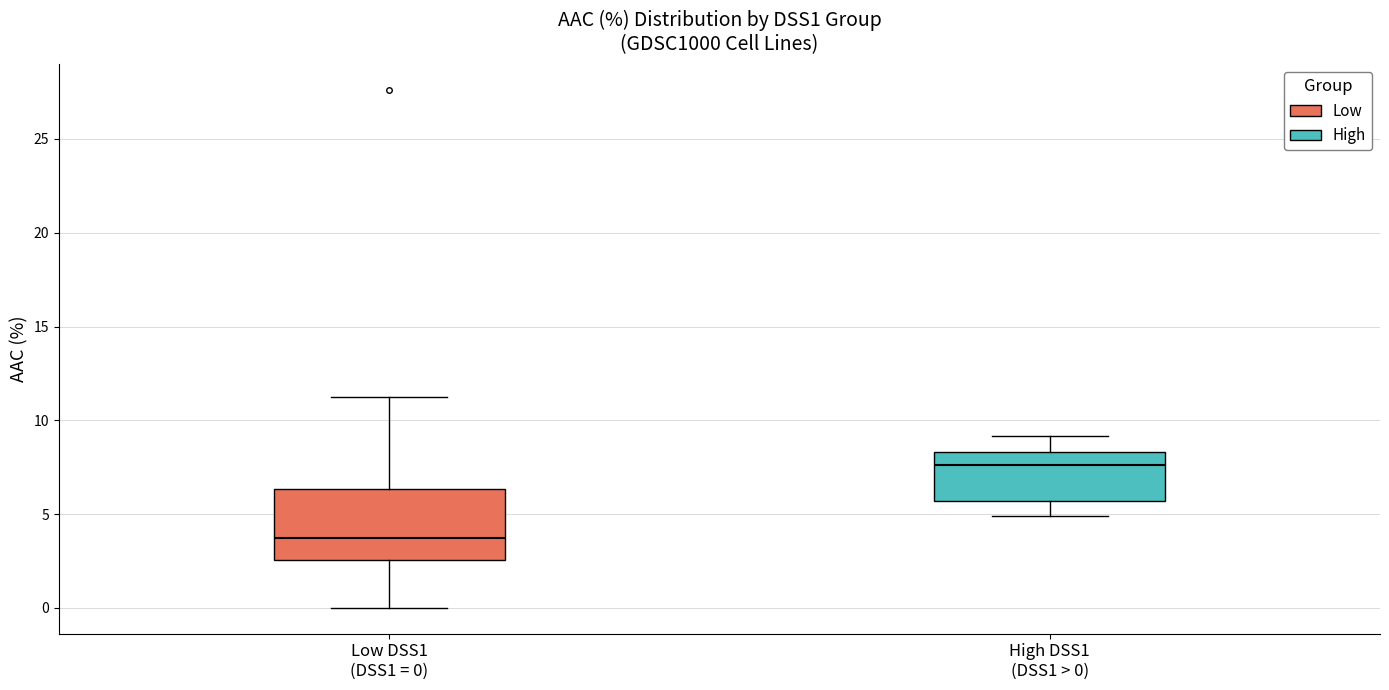

Reading left to right, read every box against the y-axis: the position of its median line, the range the box covers, and the ends of its whiskers. The values are not printed on the chart, so give them approximately, as read against the axis.

Low DSS1 (DSS1 = 0): median 3.5, box 2.5 to 6.5, whiskers 0.0 to 11.5
High DSS1 (DSS1 > 0): median 7.5, box 5.5 to 8.5, whiskers 5.0 to 9.0